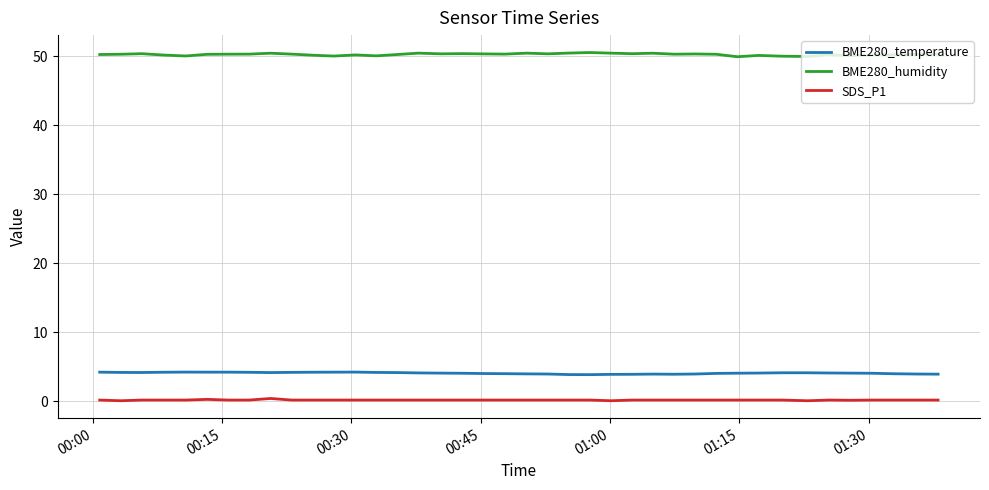

True or false: SDS_P1 and BME280_temperature intersect in this chart.

False